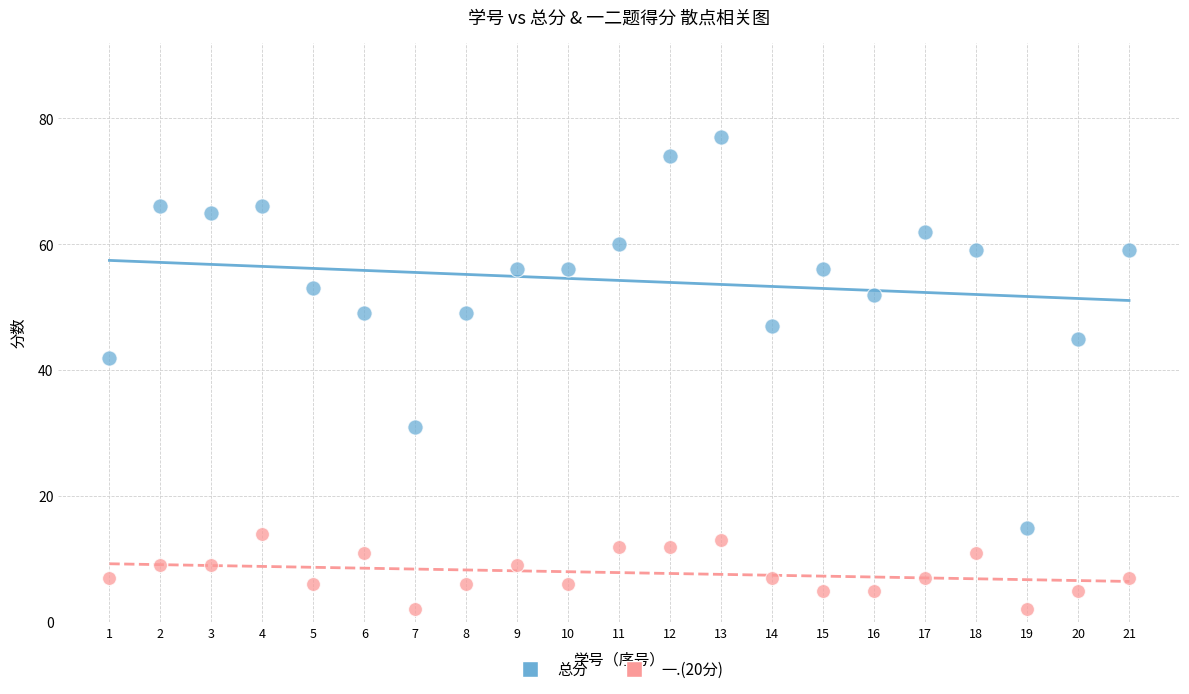

Across all series, what Y value is closest to 39?

42